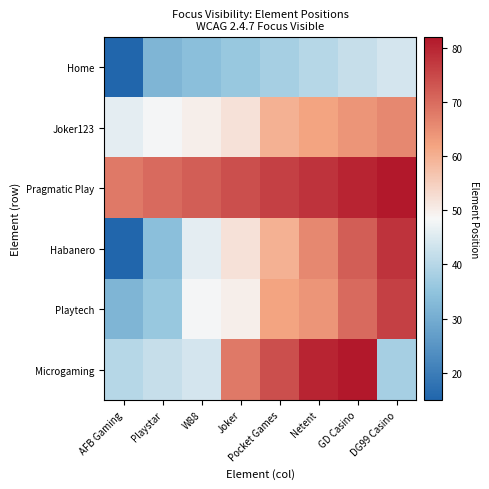

Reading left to right, extract all data points from this chart.

Home: AFB Gaming=15	Playstar=32	W88=34	Joker=36	Pocket Games=38	Netent=40	GD Casino=42	DG99 Casino=44
Joker123: AFB Gaming=46	Playstar=48	W88=50	Joker=52	Pocket Games=60	Netent=62	GD Casino=64	DG99 Casino=66
Pragmatic Play: AFB Gaming=68	Playstar=70	W88=72	Joker=74	Pocket Games=76	Netent=78	GD Casino=80	DG99 Casino=82
Habanero: AFB Gaming=15	Playstar=34	W88=46	Joker=52	Pocket Games=60	Netent=66	GD Casino=72	DG99 Casino=78
Playtech: AFB Gaming=32	Playstar=36	W88=48	Joker=50	Pocket Games=62	Netent=64	GD Casino=70	DG99 Casino=76
Microgaming: AFB Gaming=40	Playstar=42	W88=44	Joker=68	Pocket Games=74	Netent=80	GD Casino=82	DG99 Casino=38